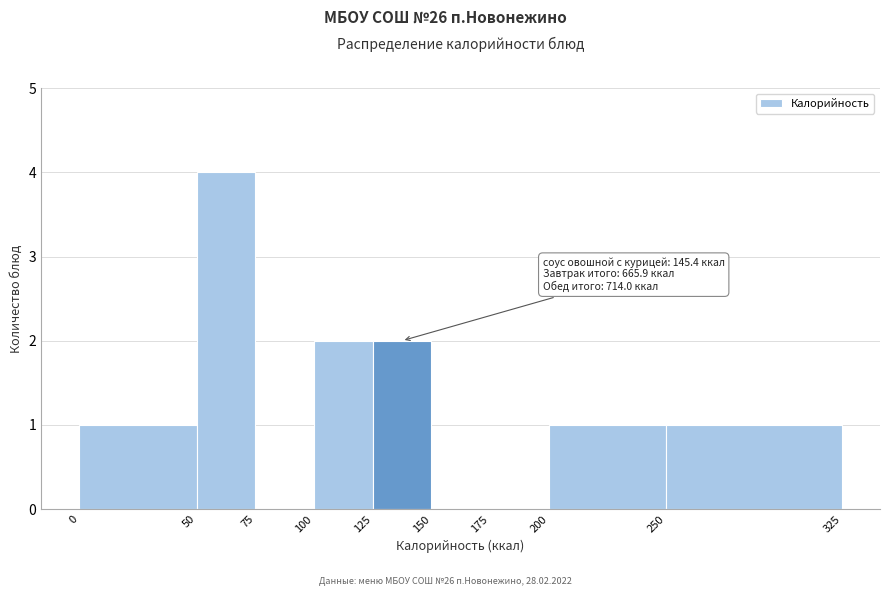

Which range on the x-axis has the tallest bar?

50 to 75